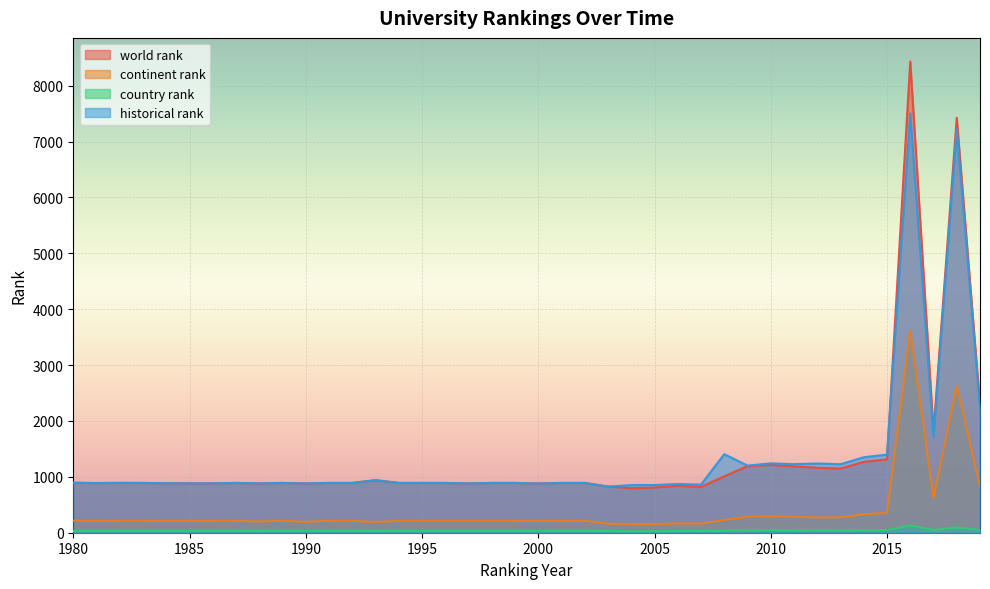

How many interior local peaks does the continent rank series have?

6